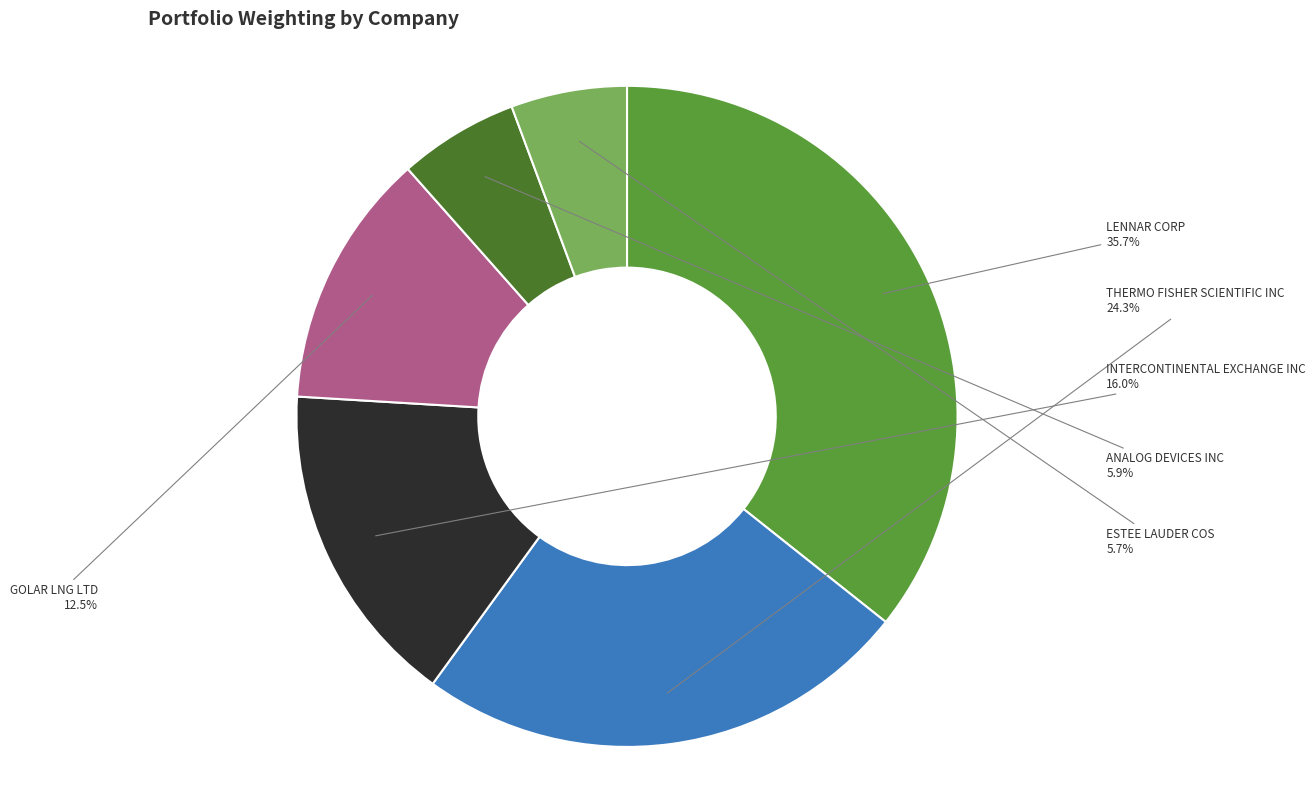

Count the number of slices in the pie.

6